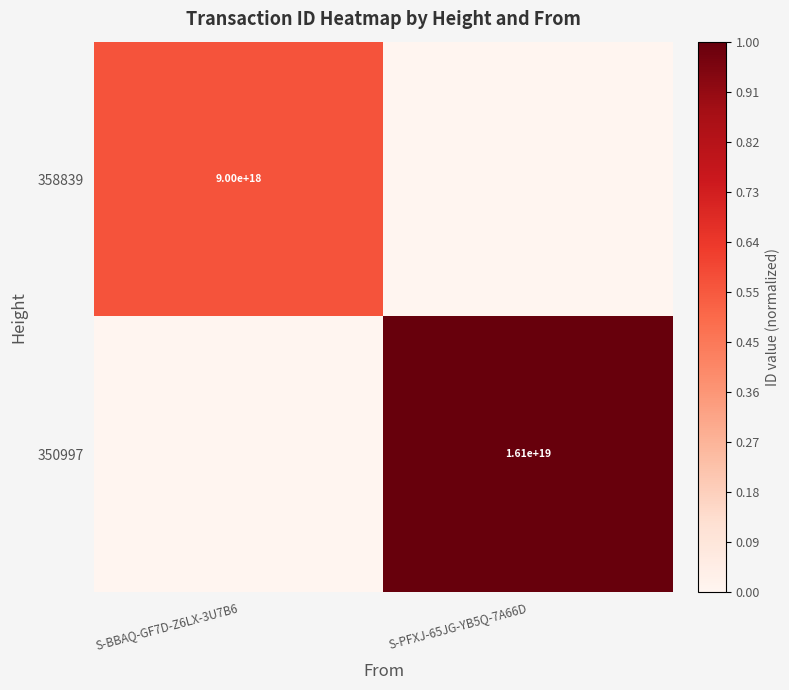

Is the value of 350997 at S-PFXJ-65JG-YB5Q-7A66D greater than the value of 358839 at S-BBAQ-GF7D-Z6LX-3U7B6?

Yes